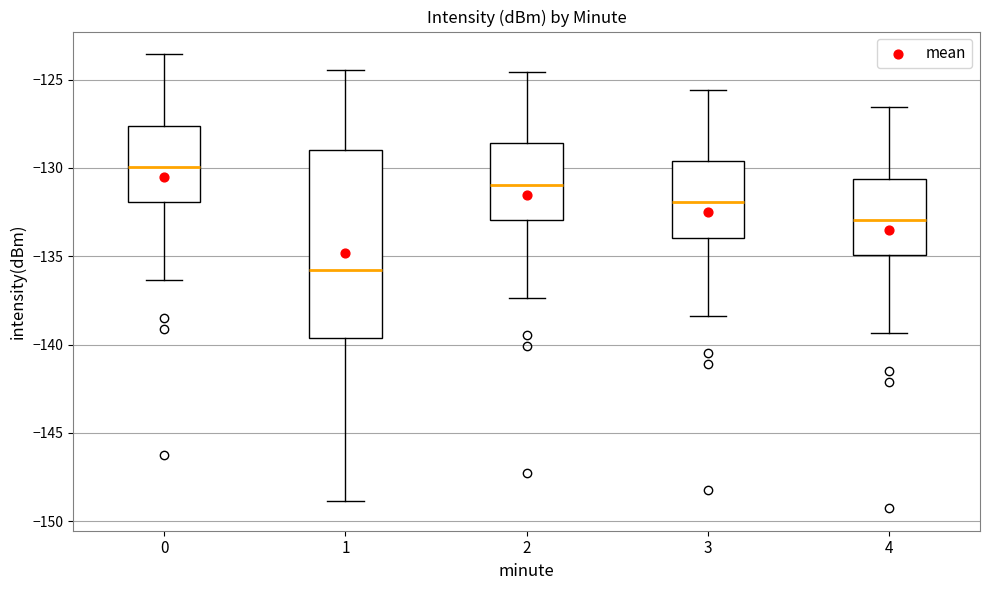

Reading left to right, read every box against the y-axis: the position of its median line, the range the box covers, and the ends of its whiskers. The values are not printed on the chart, so give them approximately, as read against the axis.

0: median -130.0, box -132.0 to -127.5, whiskers -136.5 to -123.5
1: median -136.0, box -139.5 to -129.0, whiskers -149.0 to -124.5
2: median -131.0, box -133.0 to -128.5, whiskers -137.5 to -124.5
3: median -132.0, box -134.0 to -129.5, whiskers -138.5 to -125.5
4: median -133.0, box -135.0 to -130.5, whiskers -139.5 to -126.5